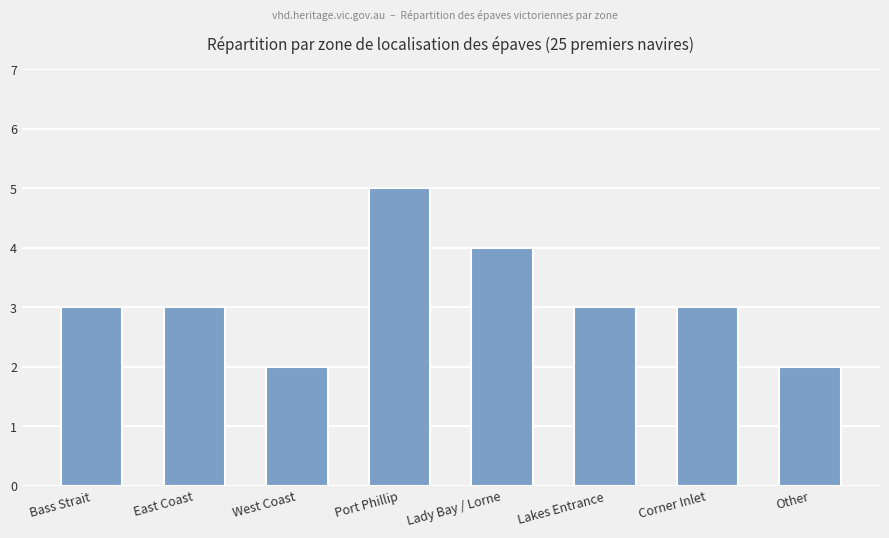

What is the average value?

3